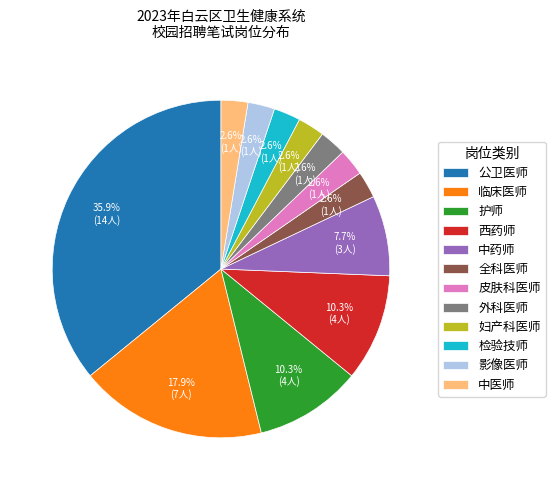

How many slices are in this pie chart?

12